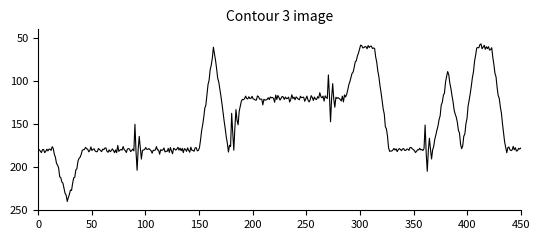

What is the difference between the maximum and minimum values?

182.9